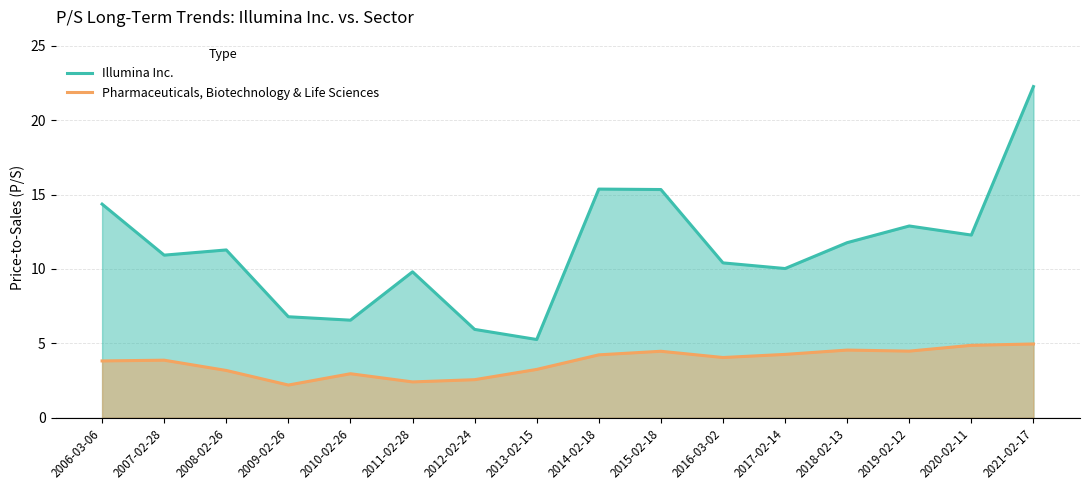

Does the chart display data point markers on the line(s)?

No